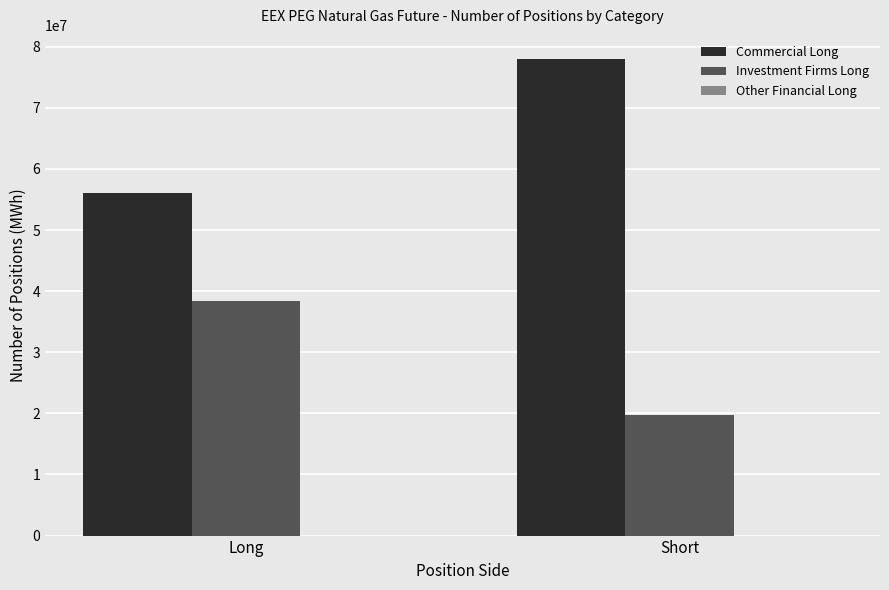

Rank the series by their average value, from lowest to highest.

Investment Firms Long, Commercial Long